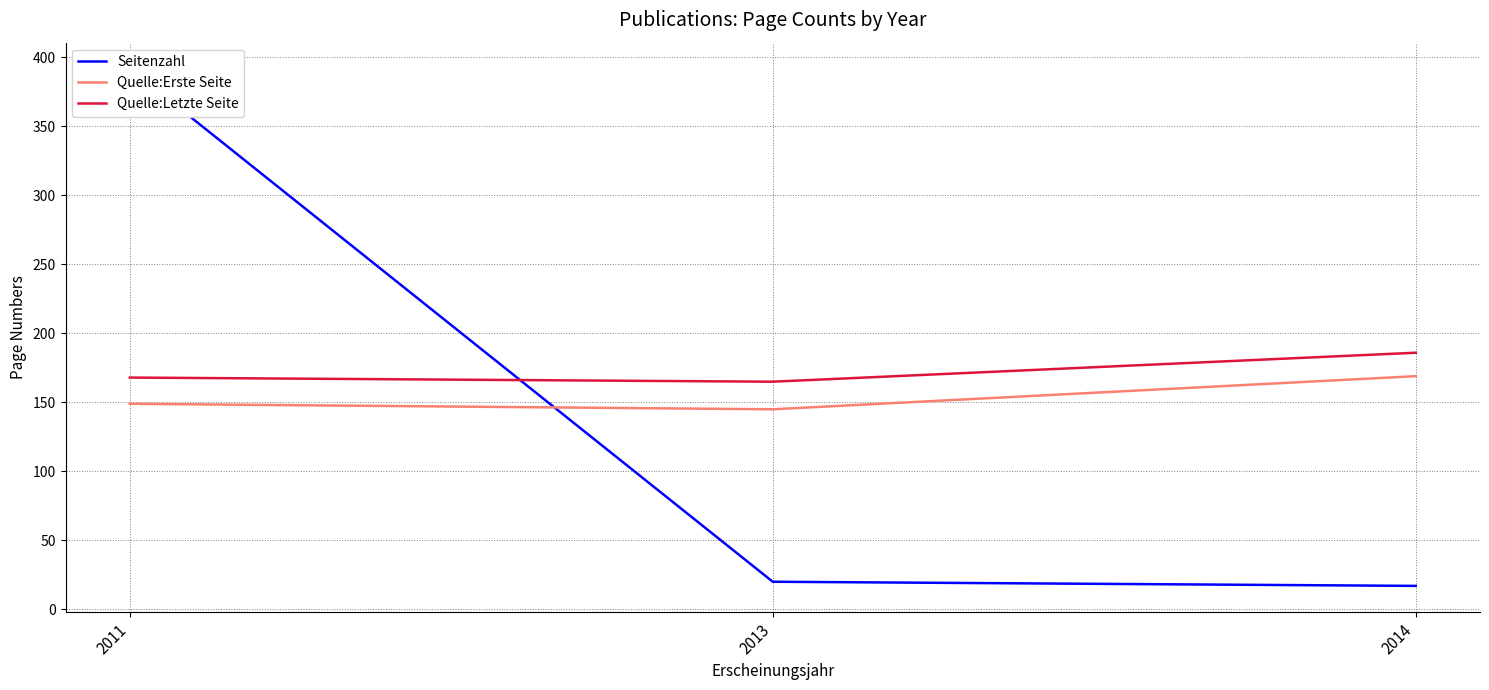

What is the minimum value for Quelle:Erste Seite?

145